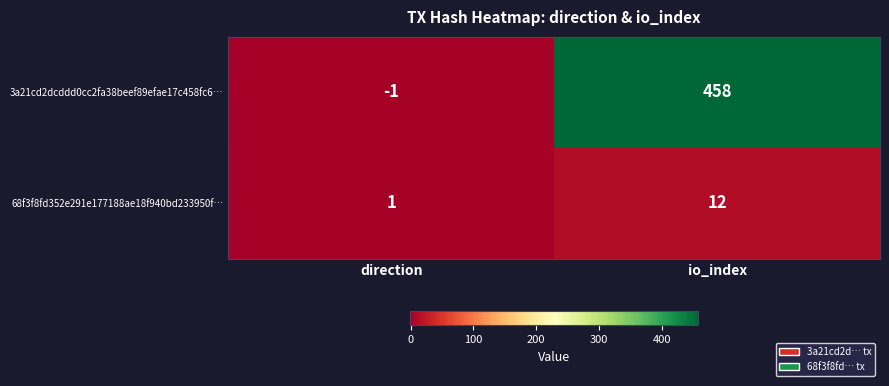

Is it true that 3a21cd2dcddd0cc2fa38beef89efae17c458fc6… equals 458 at io_index?

True